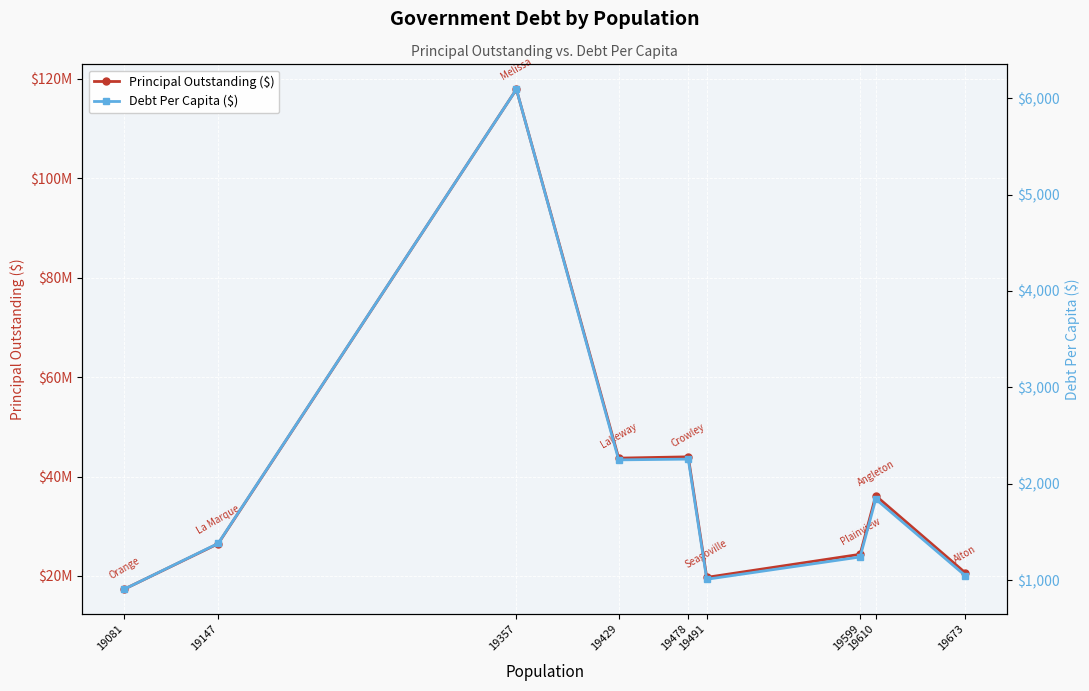

At which label is Debt Per Capita ($) closest to 3500?

19478